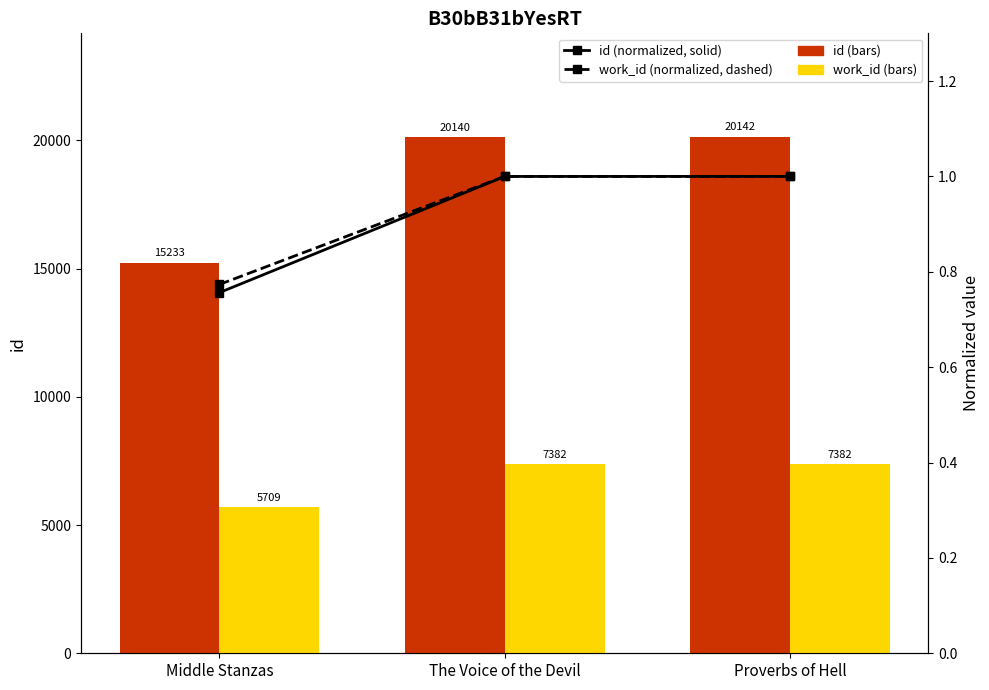

What position from the right is Proverbs of Hell?

1